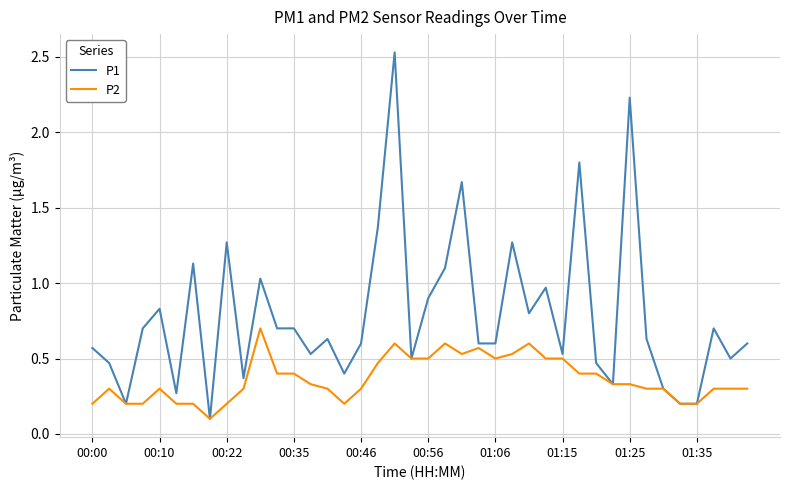

Which series has the largest total across all categories?

P1